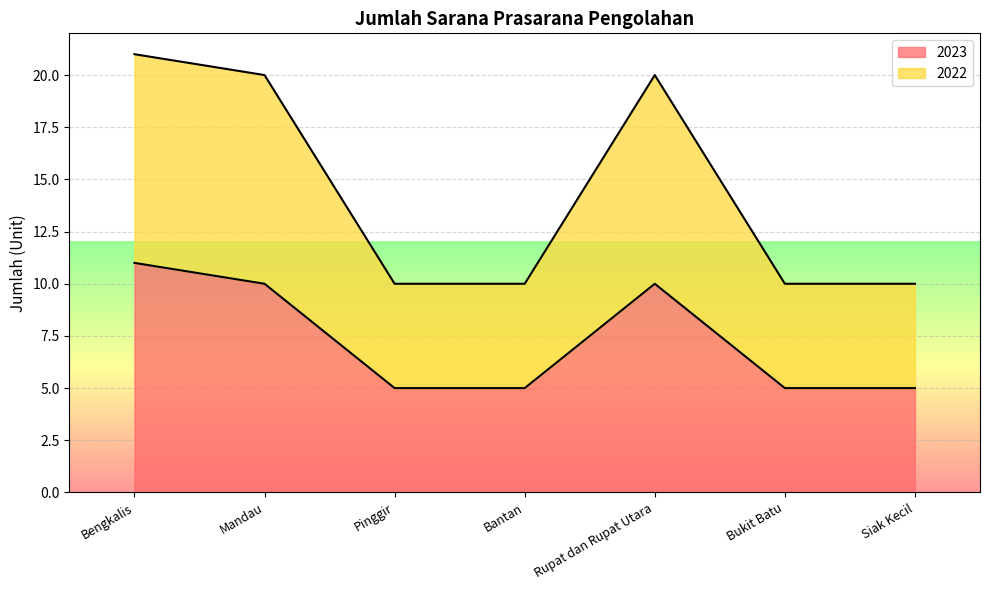

What is the maximum value shown in the chart?

21